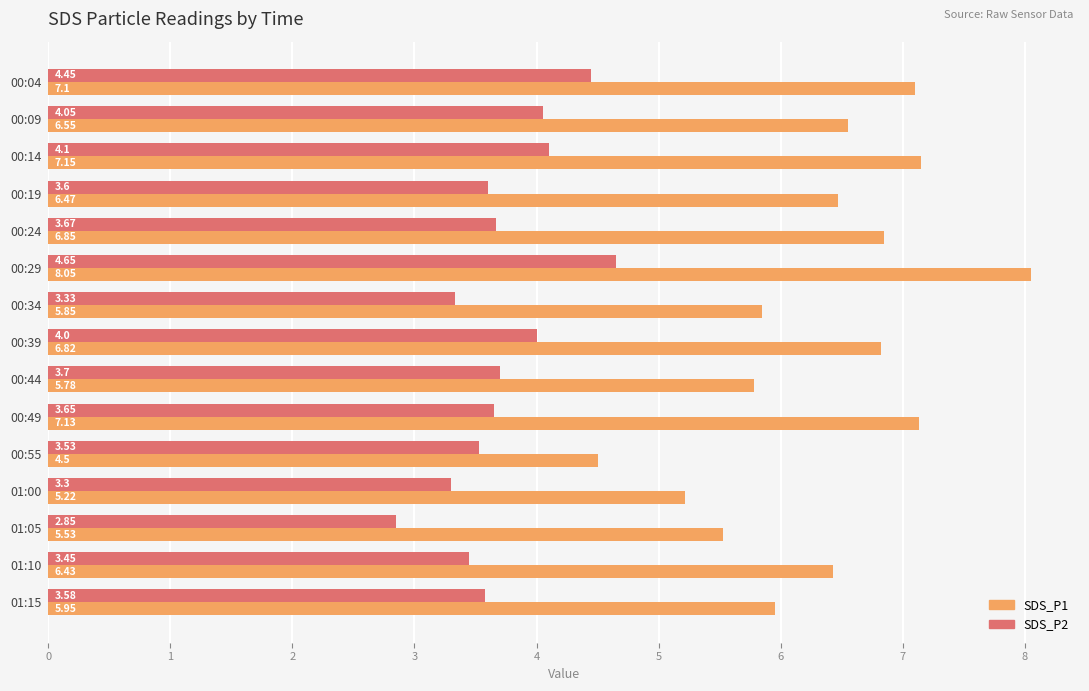

What is the sum of all SDS_P1 values?

95.4